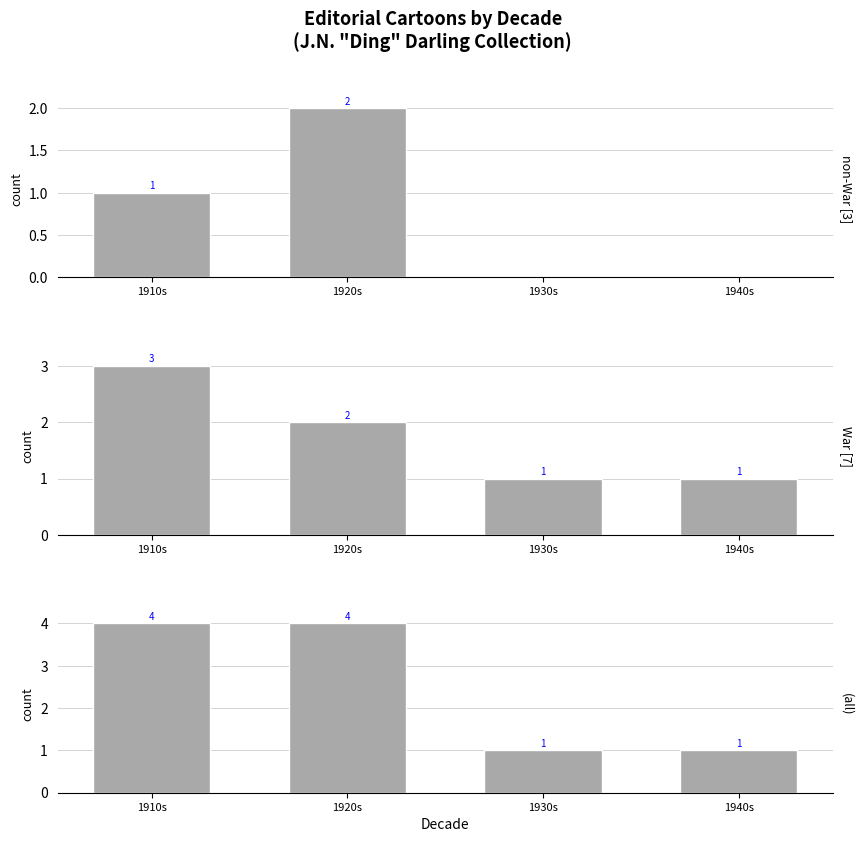

Reading left to right, list all the values displayed in this chart.

non-War [3]: 1910s=1	1920s=2	1930s=0	1940s=0
War [7]: 1910s=3	1920s=2	1930s=1	1940s=1
(all): 1910s=4	1920s=4	1930s=1	1940s=1